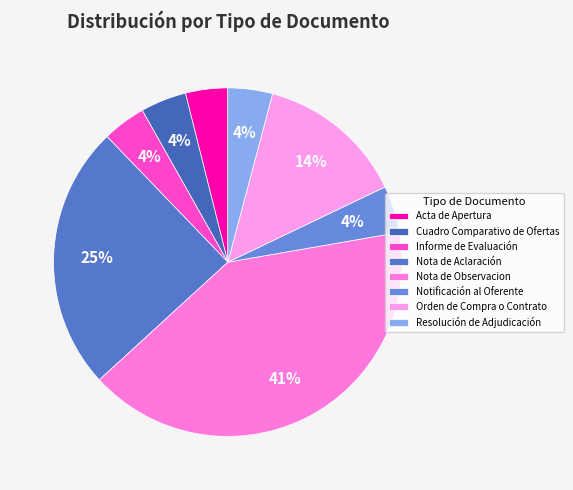

What is the ratio of the value at Resolución de Adjudicación to the value at Nota de Aclaración?

0.2